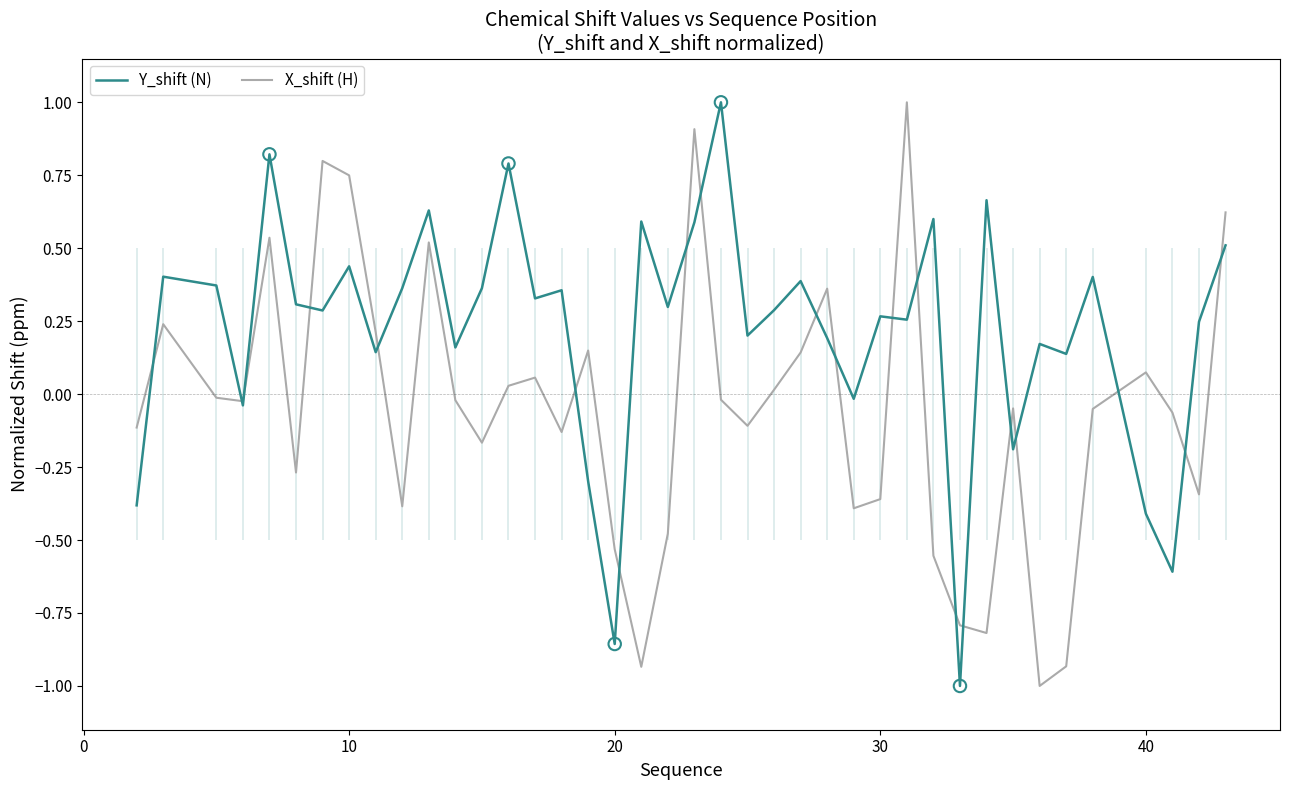

What are all the series names shown in the legend?

Y_shift (N), X_shift (H)